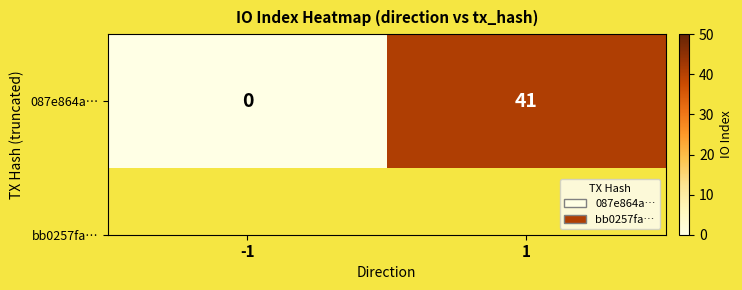

List the labels in order of value, smallest first.

-1, 1